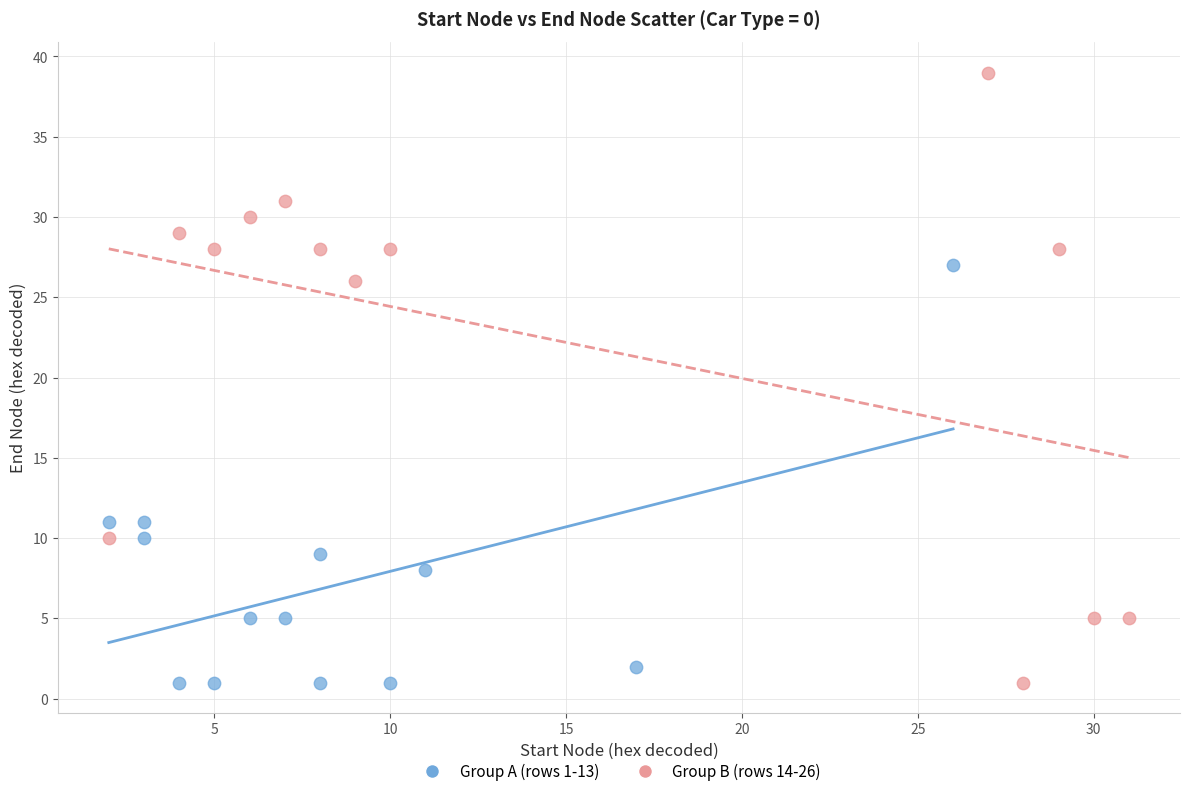

Which series has the widest spread of Y values?

Group B (rows 14-26)